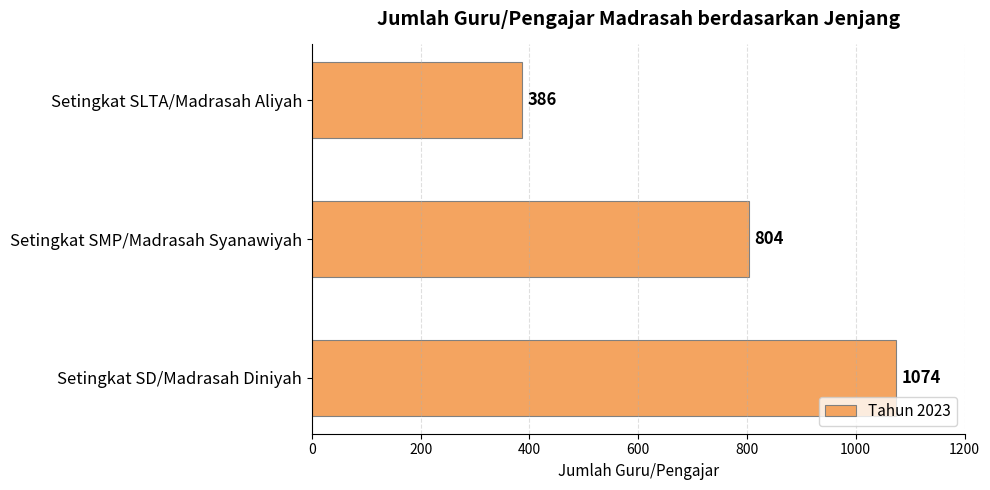

What is the sum of all values?

2264